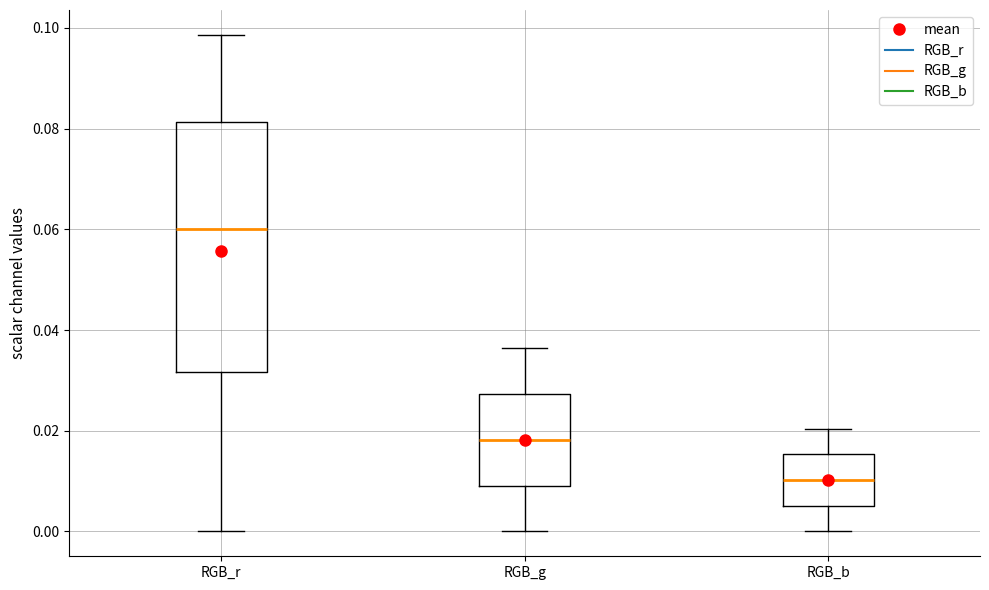

Where does the lower whisker of the box for RGB_g end on the y-axis? The values are not printed on the chart, so give them approximately, as read against the axis.

0.000